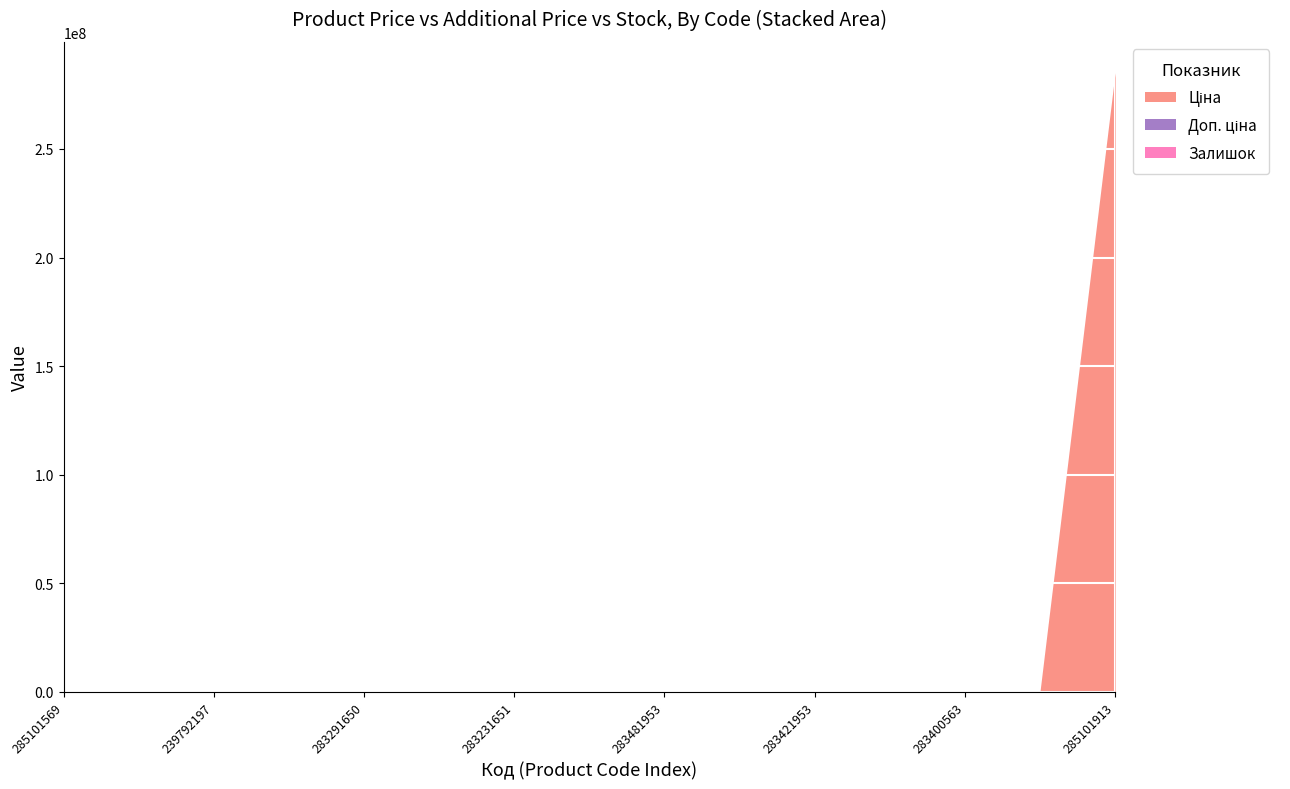

At which category is the sum across all series the highest?

285101913